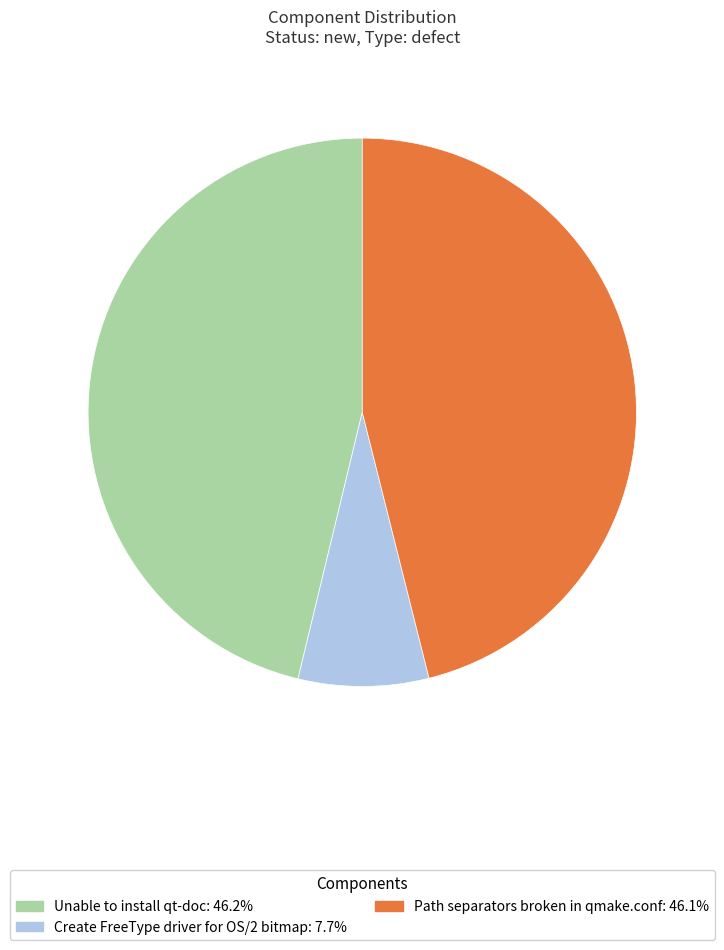

Does Create FreeType driver for OS/2 bitmap account for over 50% of the chart?

No